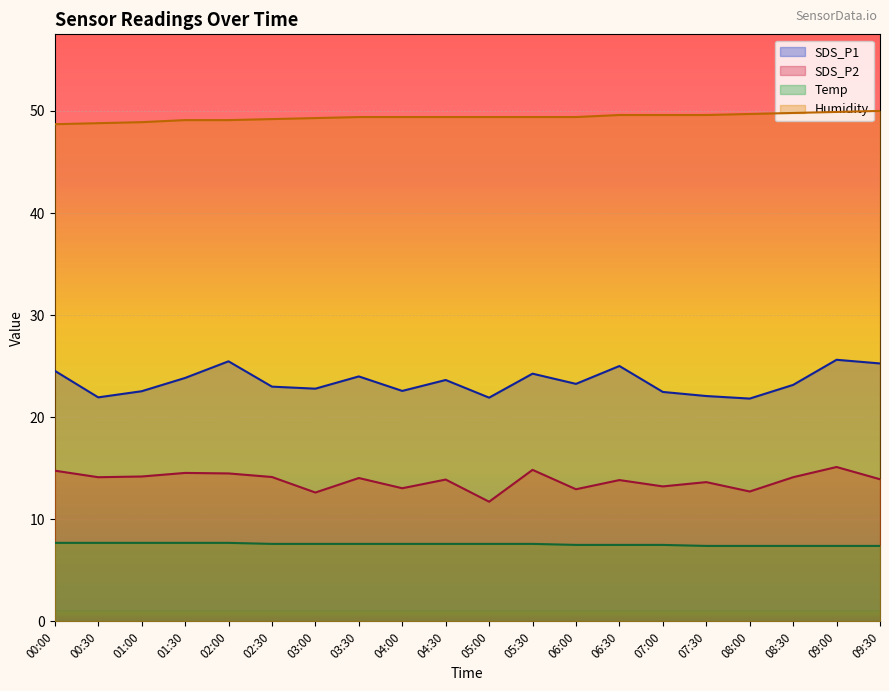

Does the chart display data point markers on the line(s)?

No